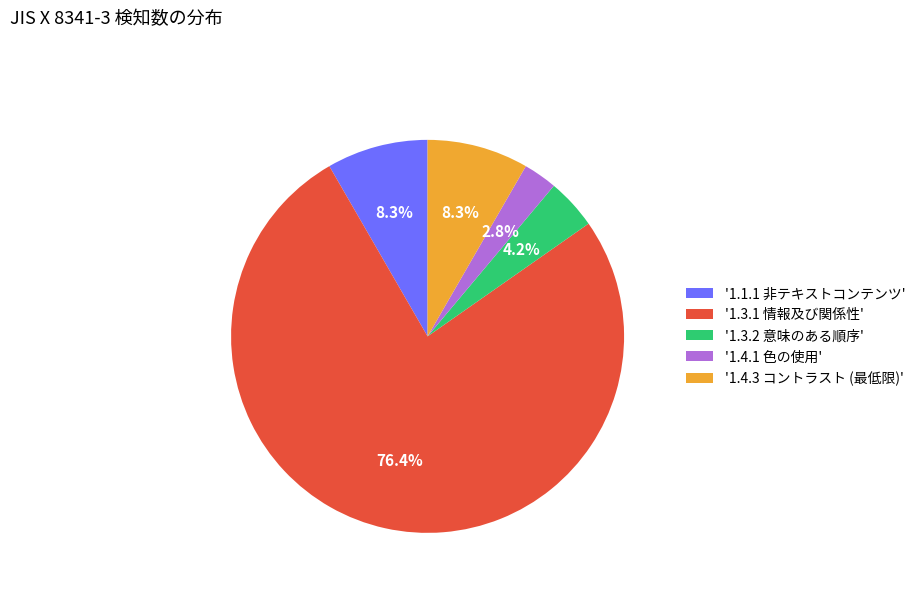

Which category has the biggest portion of the pie?

'1.3.1 情報及び関係性'